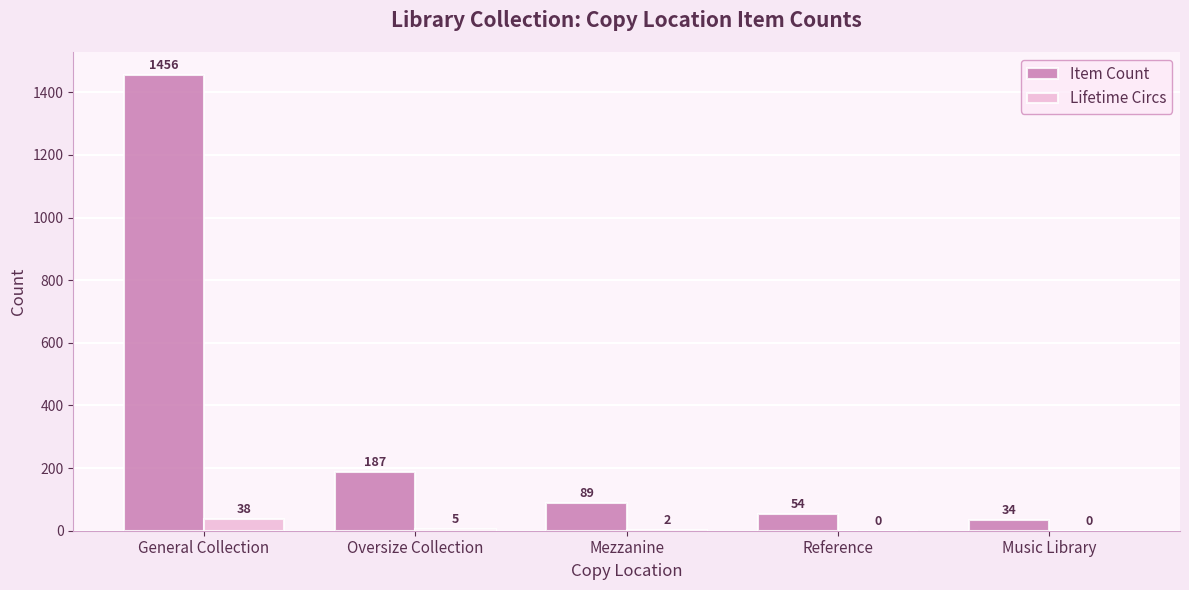

What is the highest value of the Item Count series?

1456